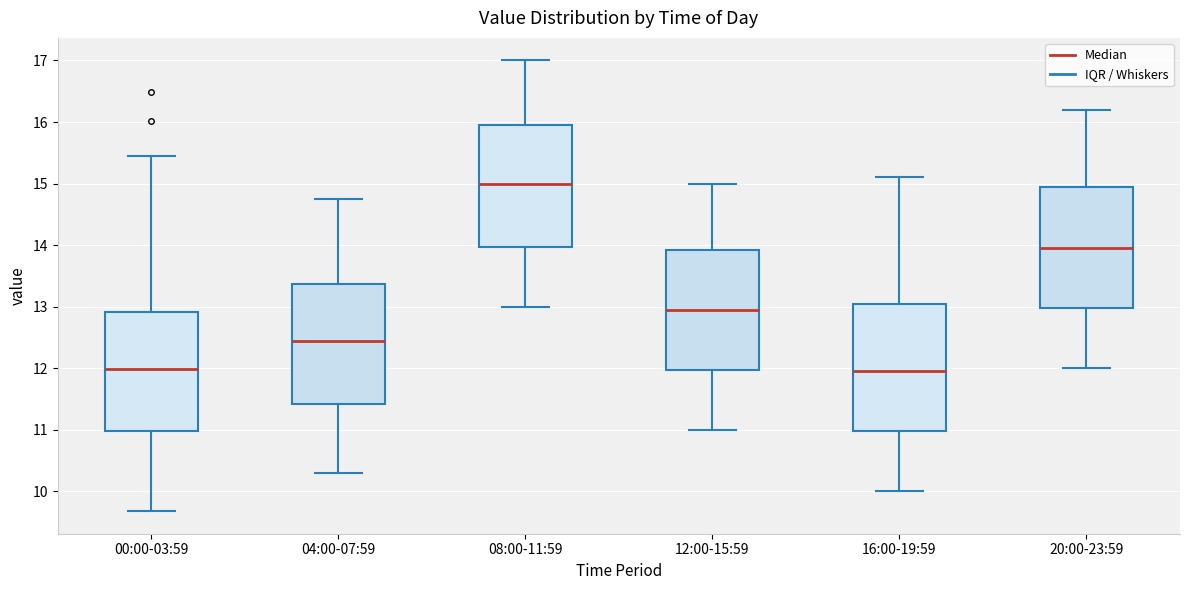

Where does the upper whisker of the box for 20:00-23:59 end on the y-axis? The values are not printed on the chart, so give them approximately, as read against the axis.

16.2